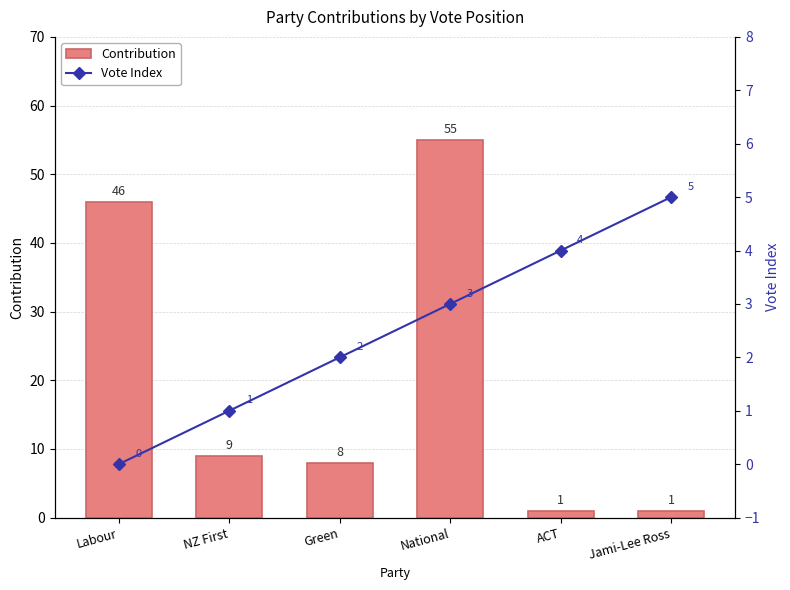

How many values in the Vote Index series exceed 3?

2